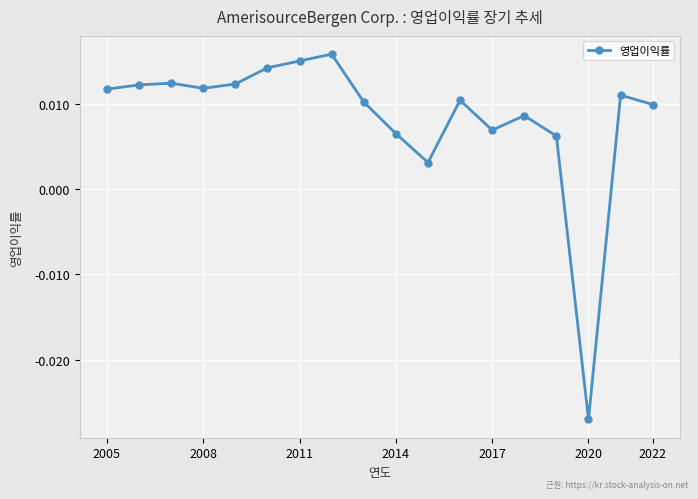

What is the sum of all values?

0.2